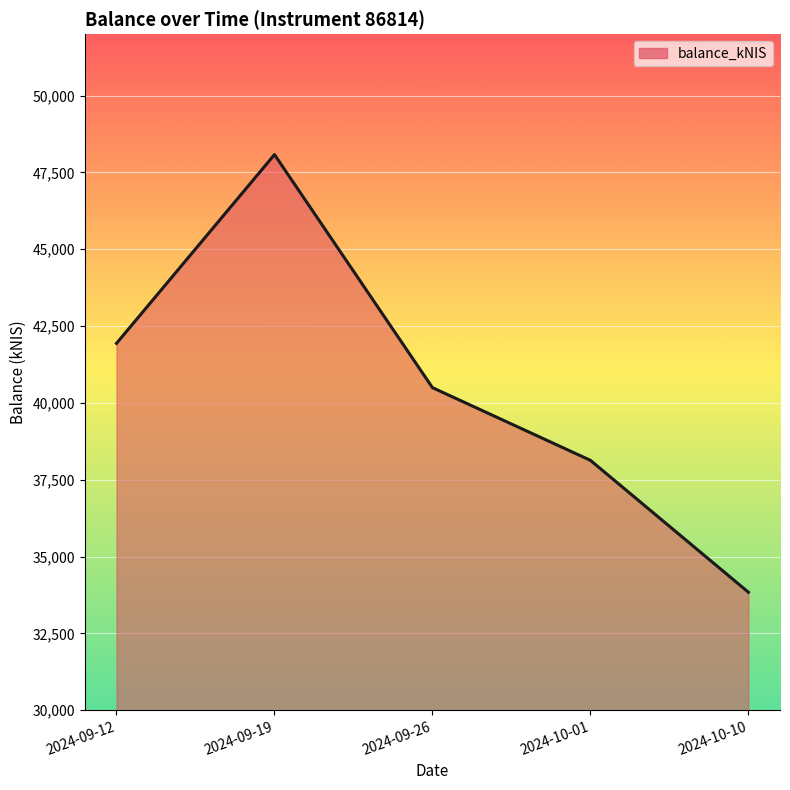

True or false: the data has more than 1 interior local peaks.

False